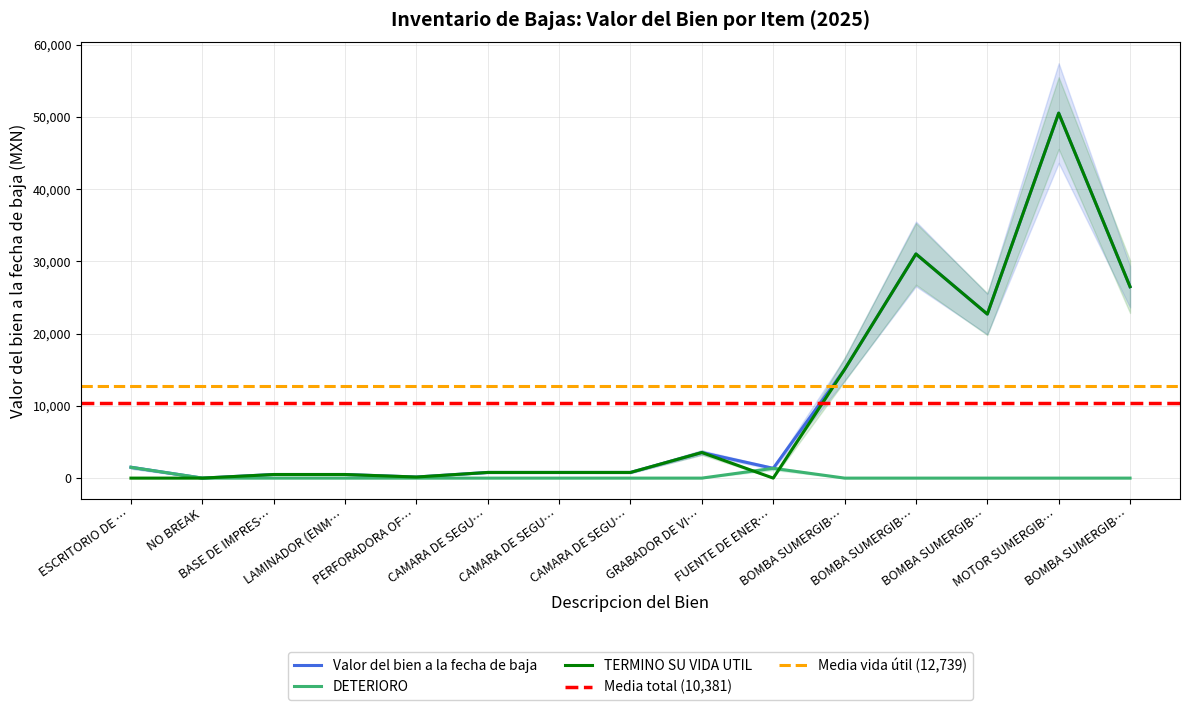

True or false: Valor del bien a la fecha de baja and Causa DETERIORO cross at least once.

False